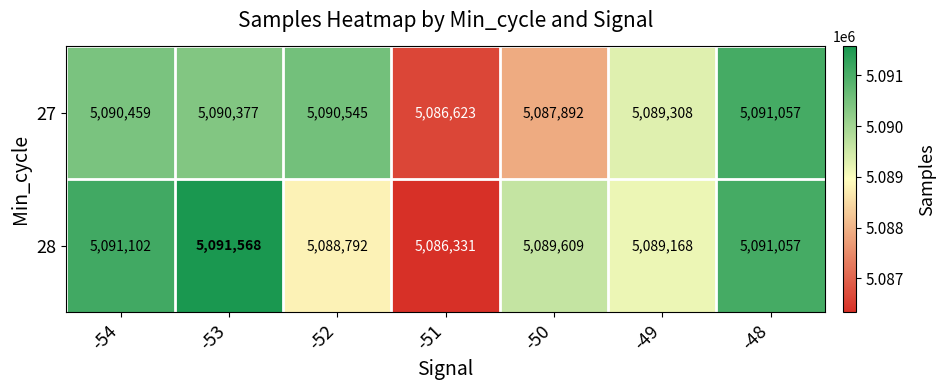

The value of 27 at -54 is 1284817. True or false?

False